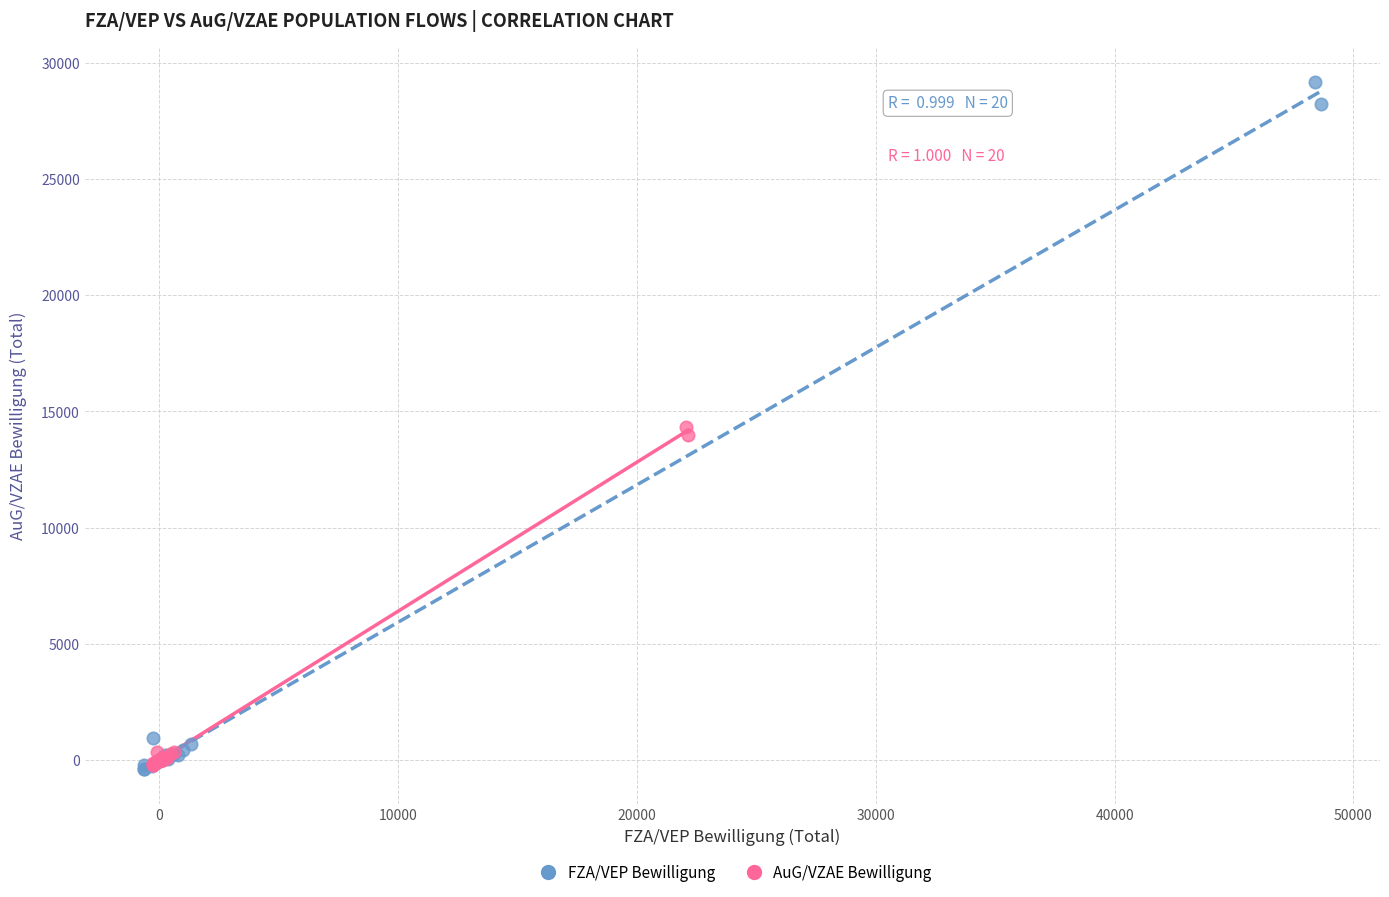

What are all the series names shown in the legend?

FZA/VEP Bewilligung, AuG/VZAE Bewilligung